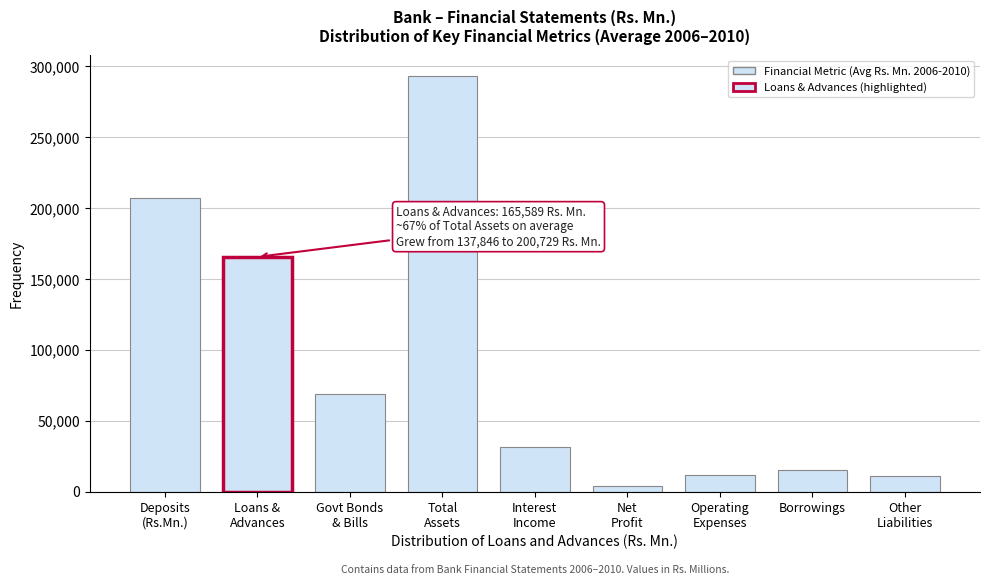

What is the maximum value shown in the chart?

293100.6